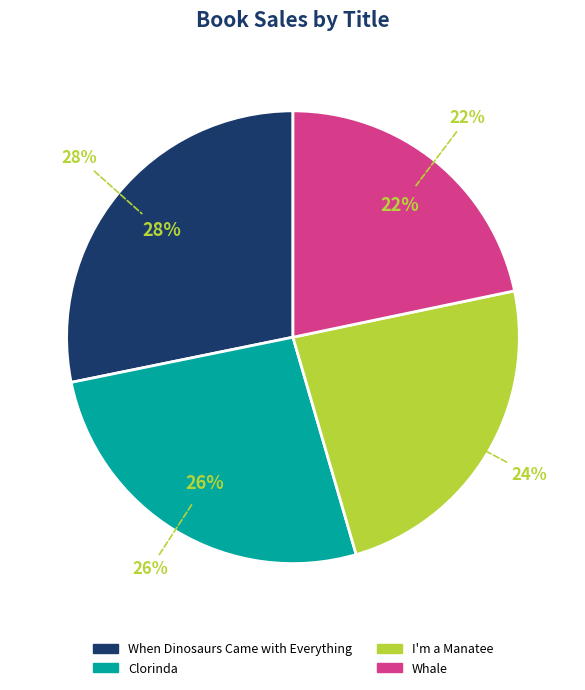

Is it true that I'm a Manatee is 24% of the pie?

True